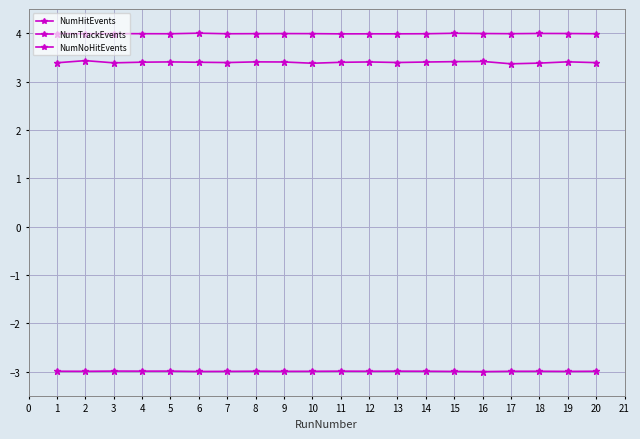

How many lines are shown in the chart?

3